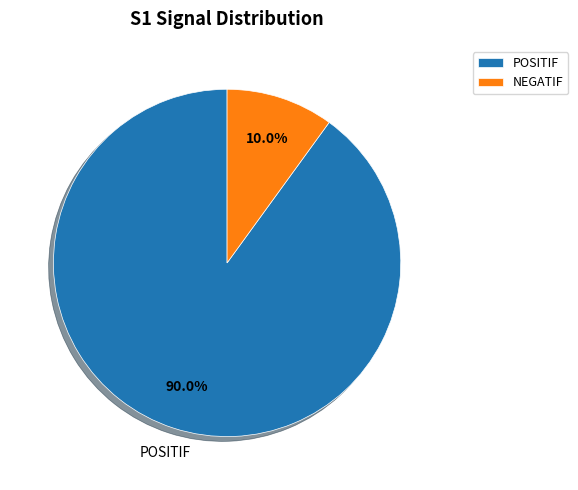

Combined, what portion of the pie is POSITIF and NEGATIF?

100.0%